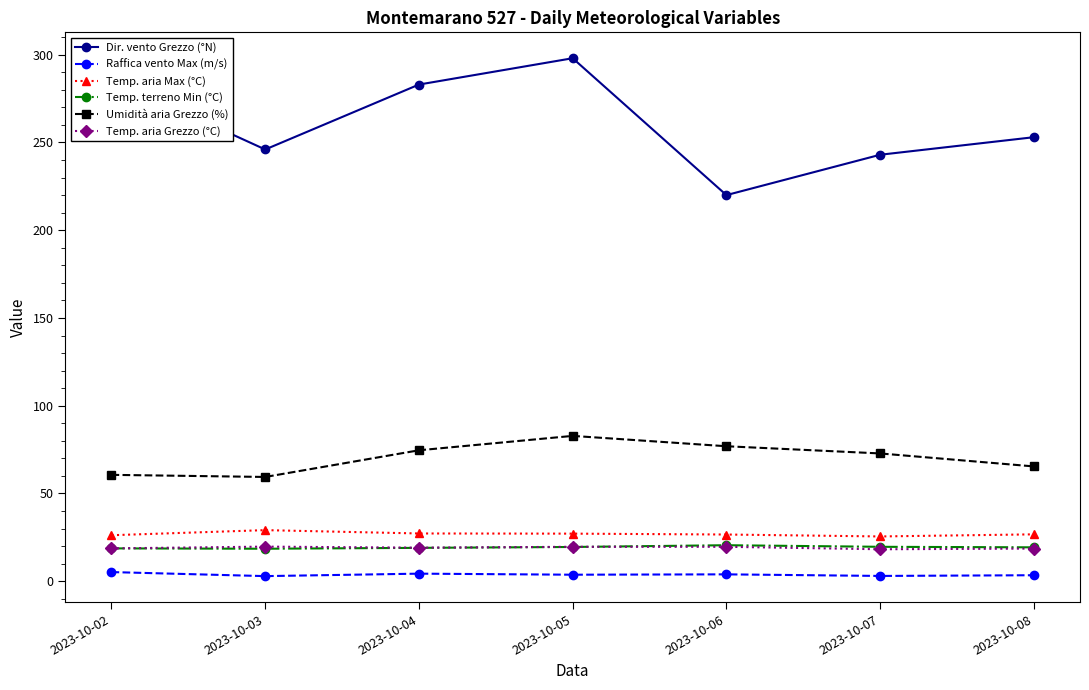

At which category does Dir. vento Grezzo (°N) reach its first local valley?

2023-10-03